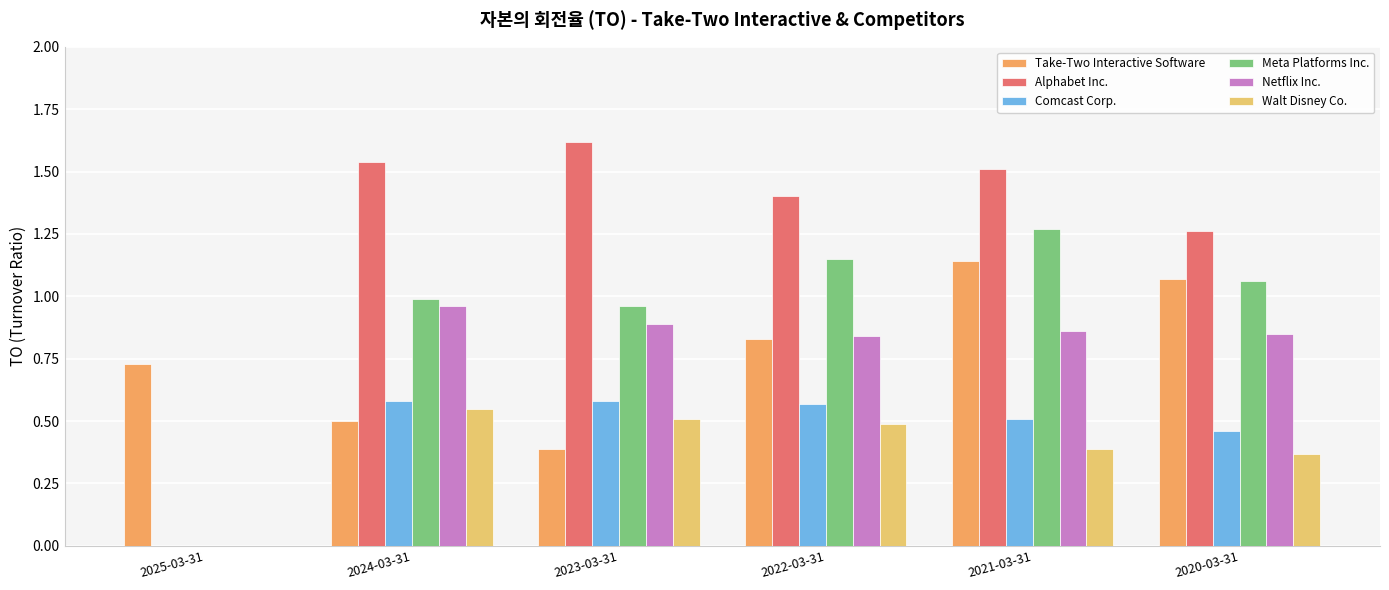

What is the sum of all Alphabet Inc. values?

7.3